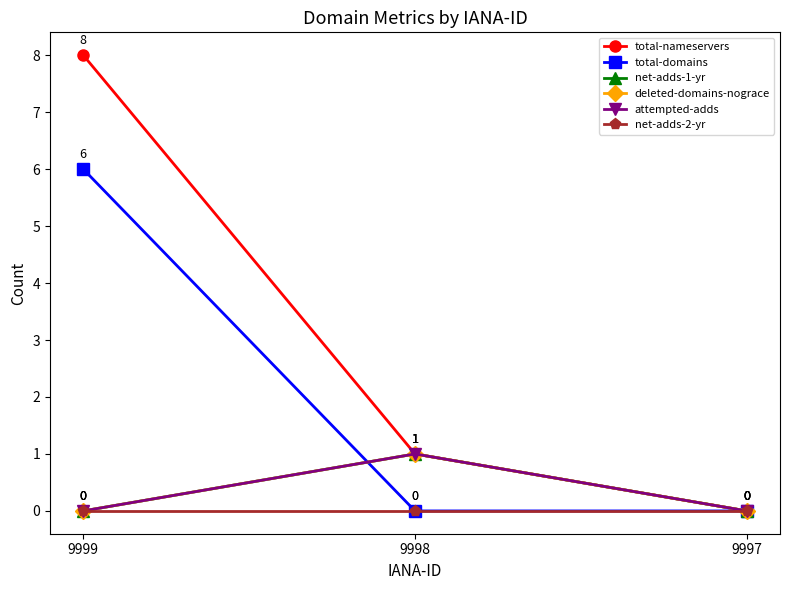

Is this an area chart (filled region under the line)?

No